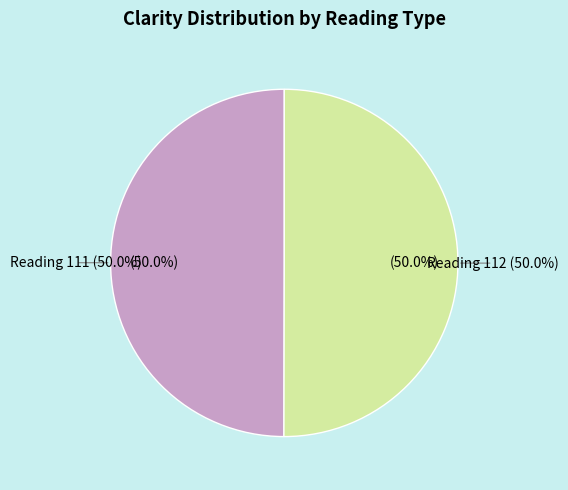

Count the number of slices in the pie.

2